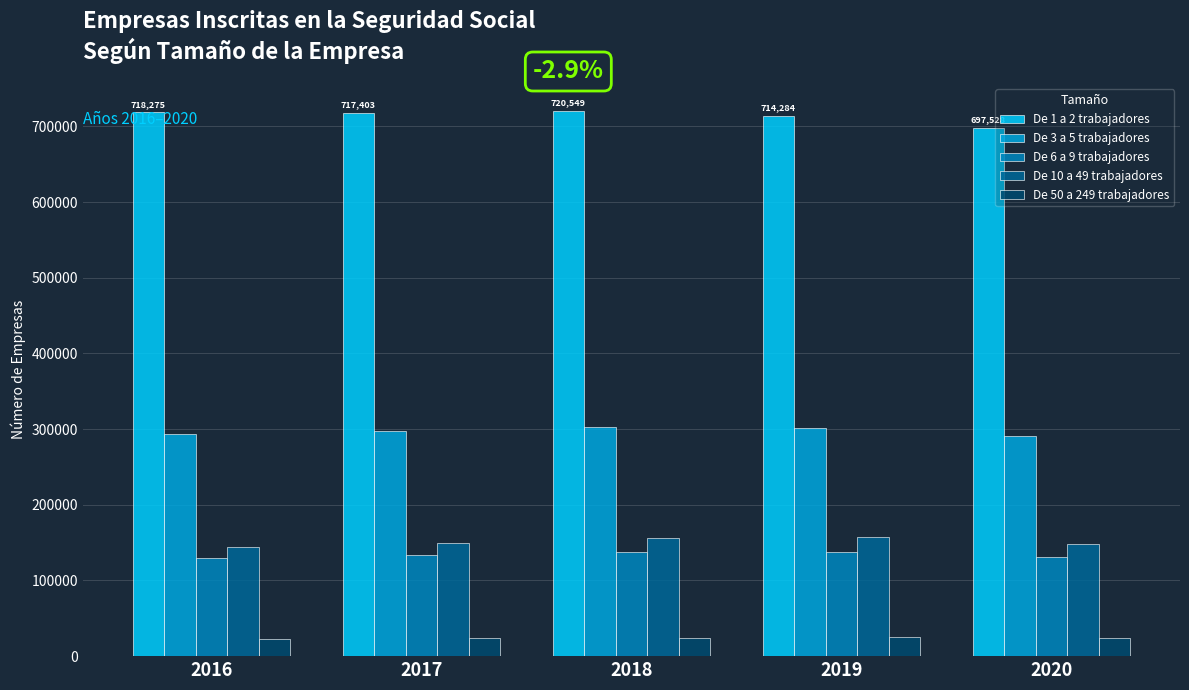

How many groups of bars are there?

5